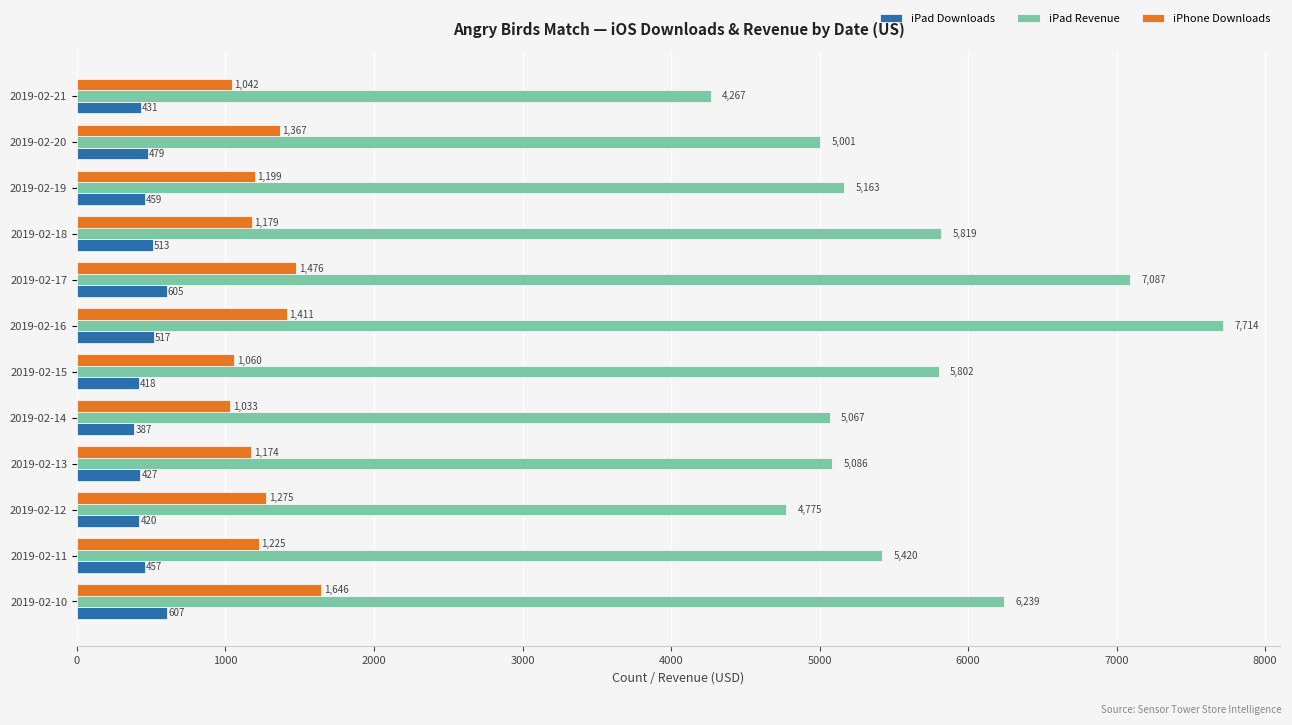

The value of iPhone Downloads at 2019-02-18 is 704. True or false?

False